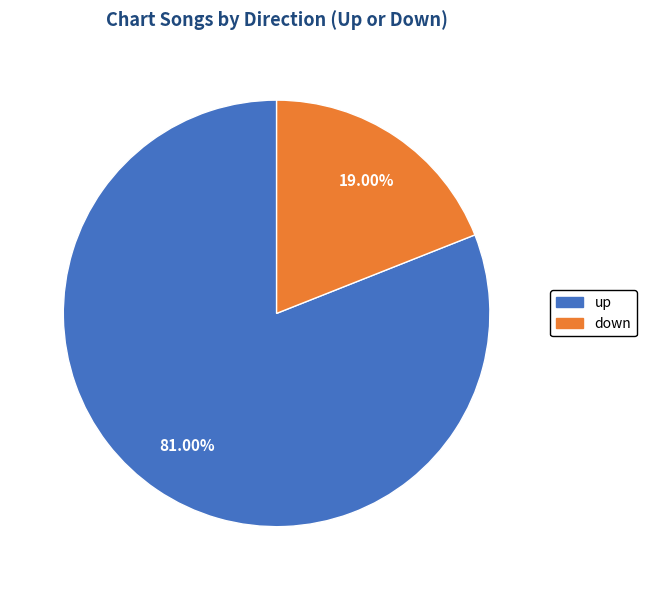

Rank the categories by value from lowest to highest.

down, up